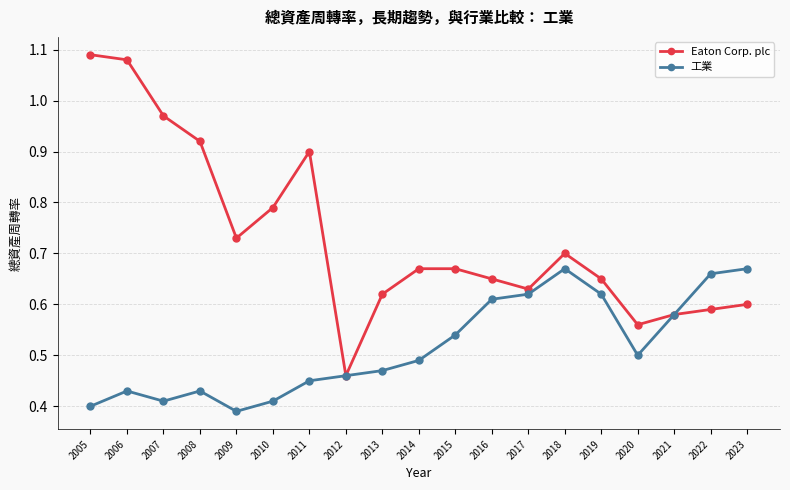

Which series changed the most between 2006 and 2015?

Eaton Corp. plc